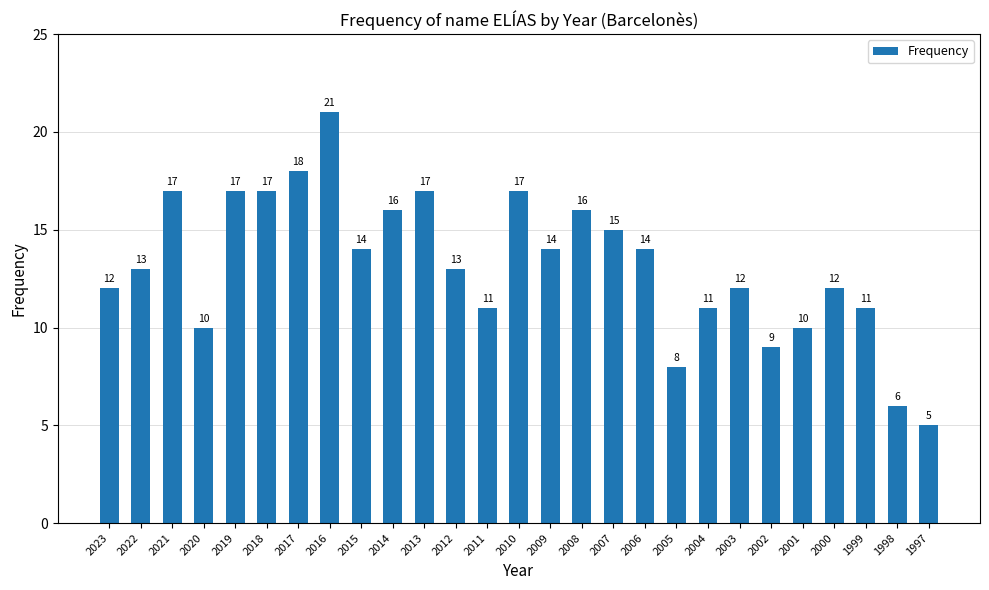

Approximately how many times larger is the value at 2023 compared to 2000?

1.0